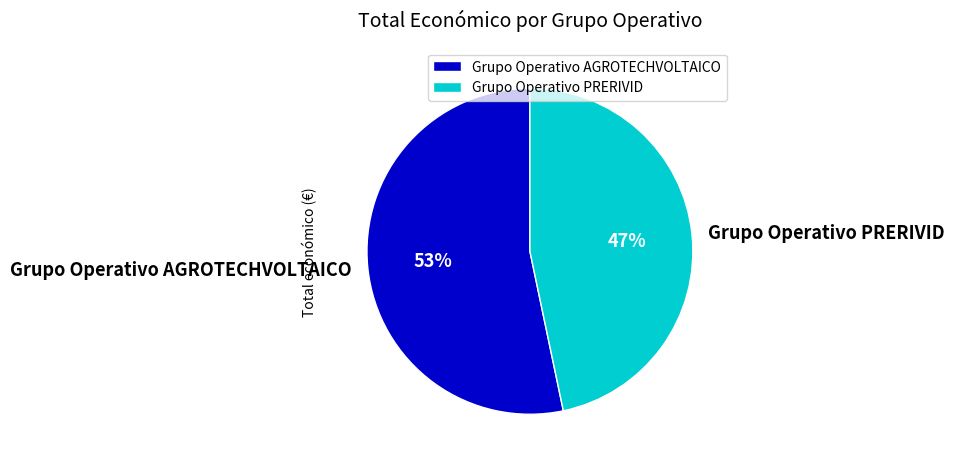

How many segments does this pie chart have?

2